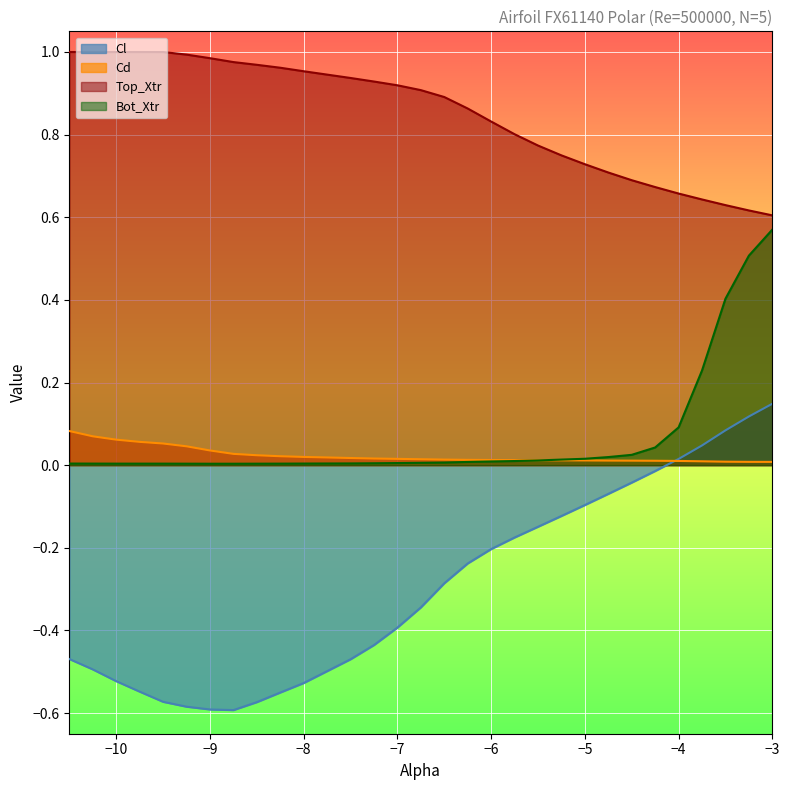

What position from the right is -3.0?

1